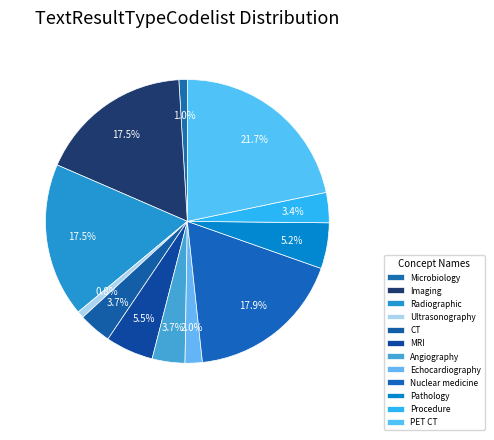

Count the number of slices in the pie.

12